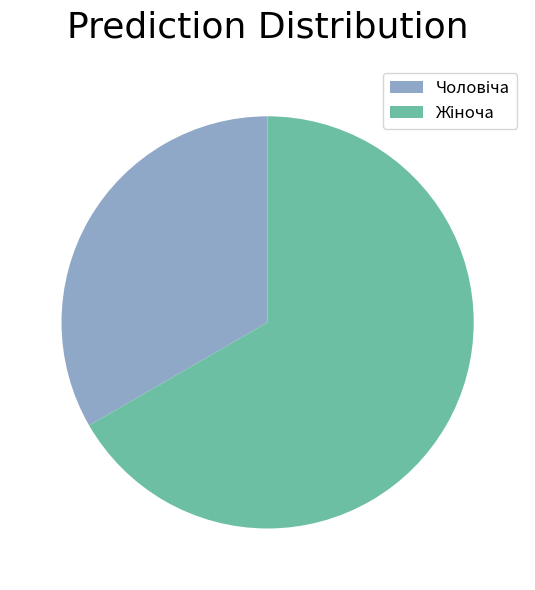

Does any single category account for the majority?

Yes